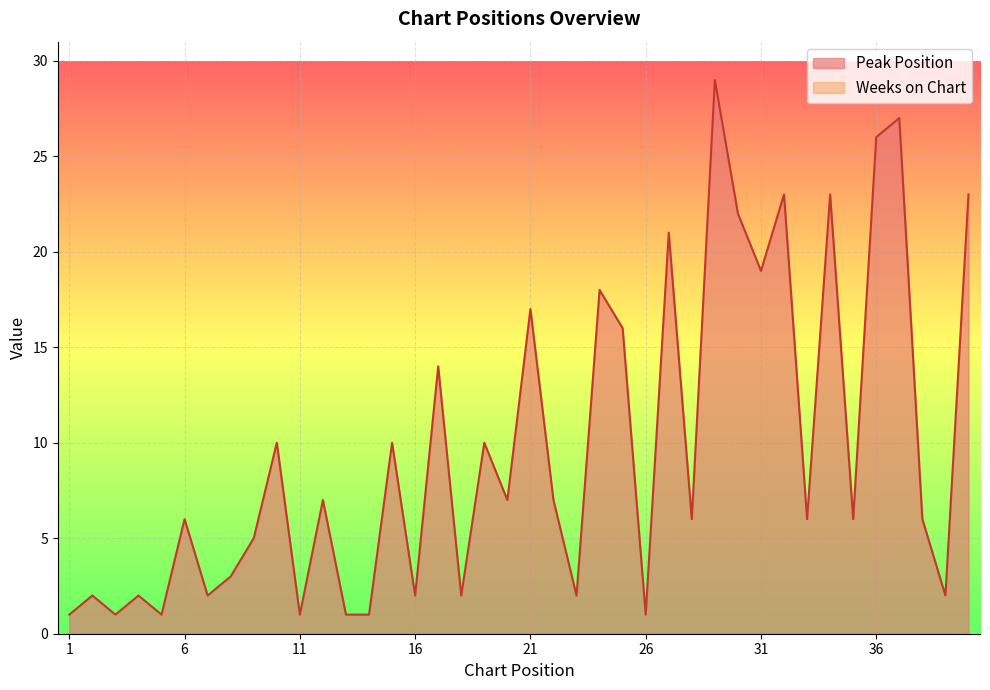

Which series has the largest total across all categories?

Peak Position